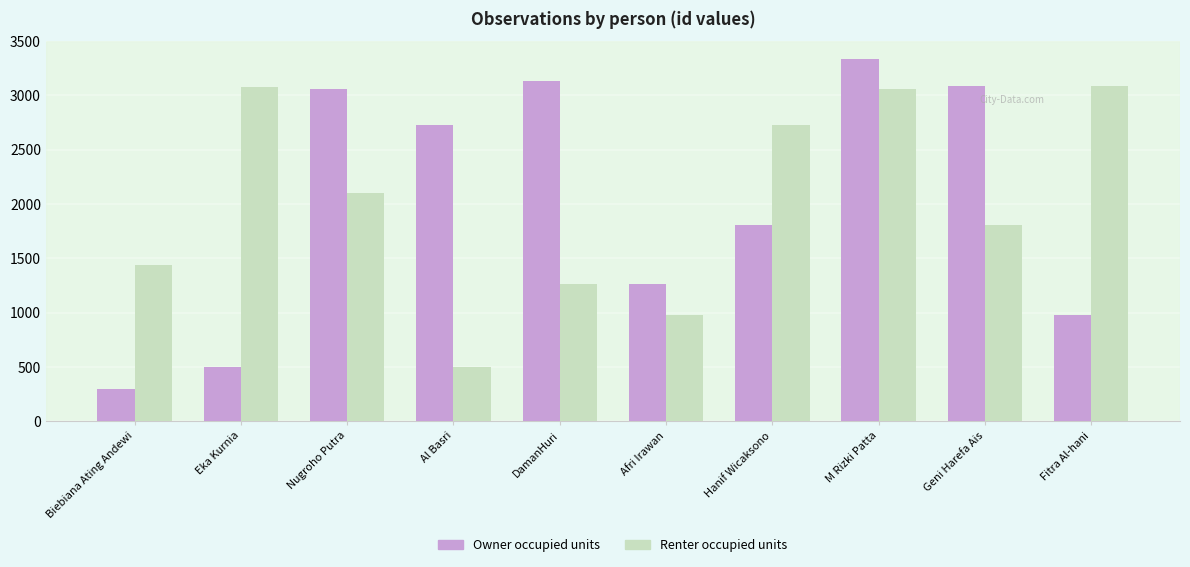

How many bars are there in each group?

2